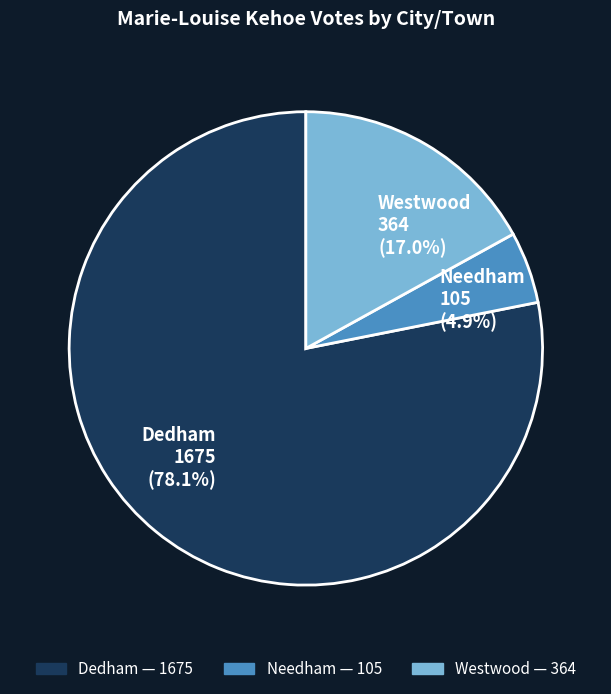

Do Needham and Westwood together represent more than half of the pie?

No